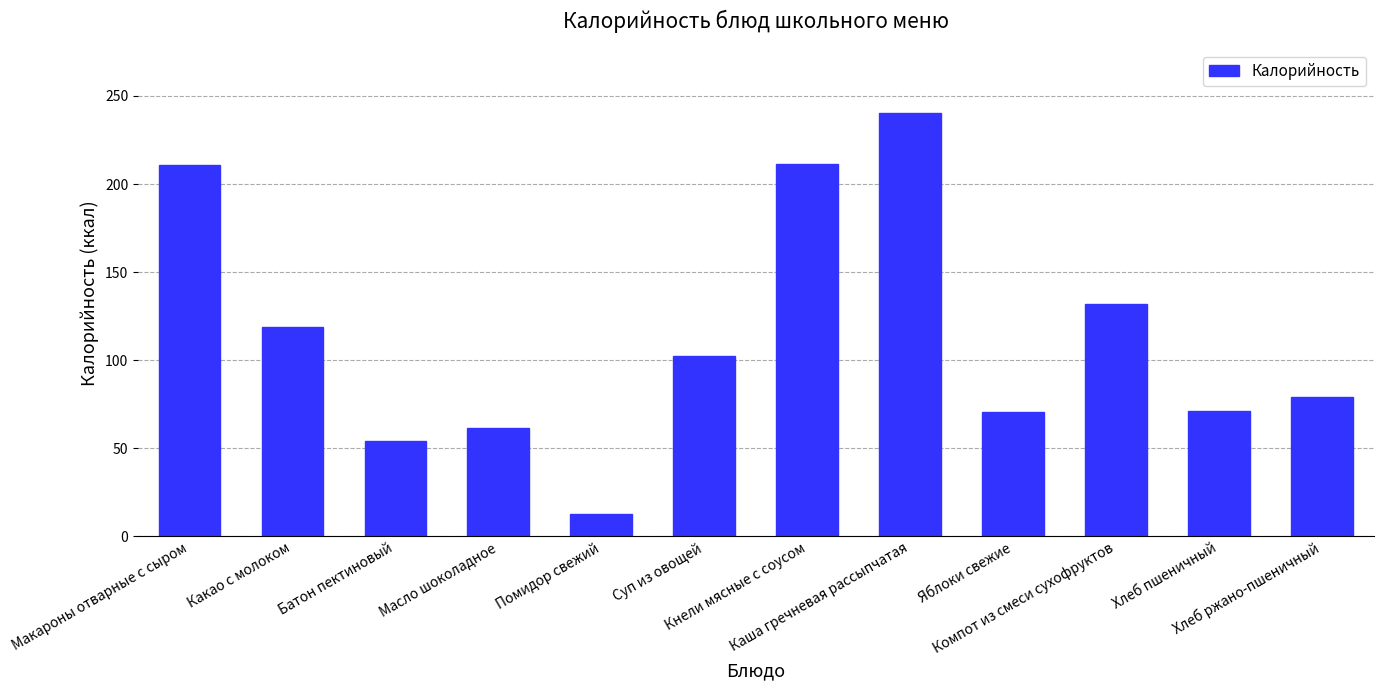

What position from the right is Суп из овощей?

7